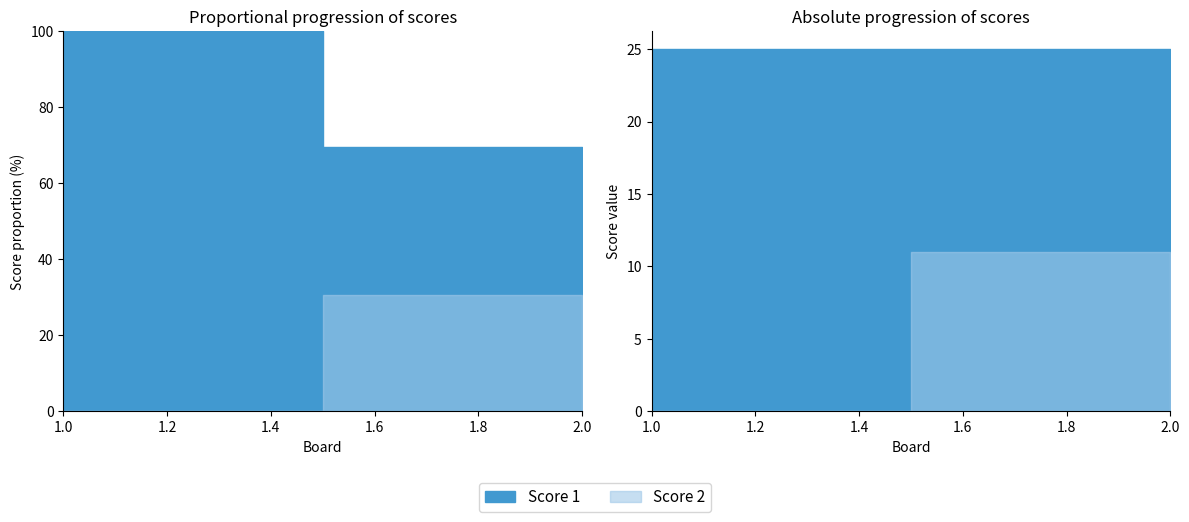

At which category is the sum across all series the highest?

2